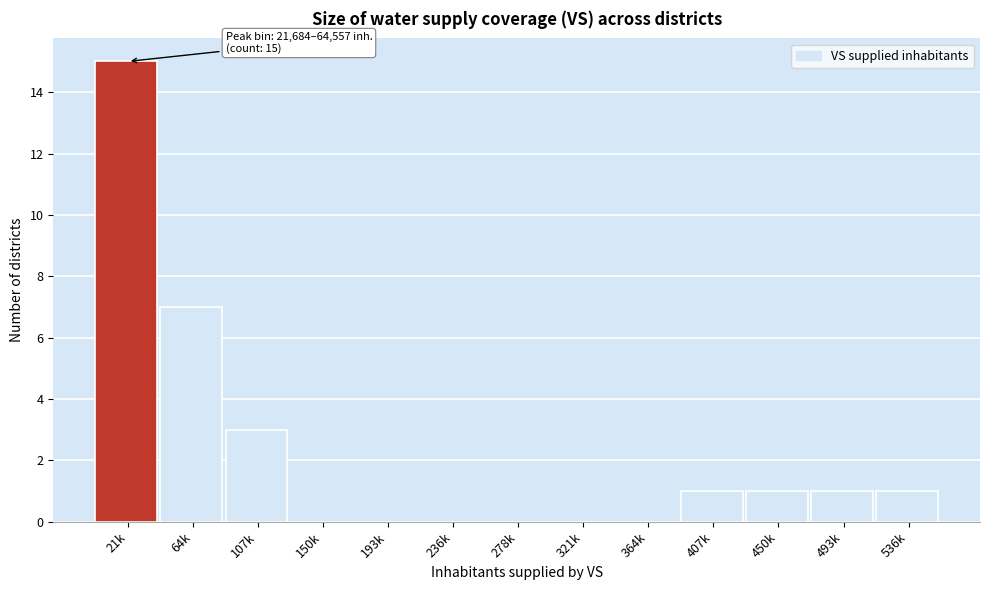

Reading right to left, transcribe all the data shown in this chart.

536k=1	493k=1	450k=1	407k=1	364k=0	321k=0	278k=0	236k=0	193k=0	150k=0	107k=3	64k=7	21k=15